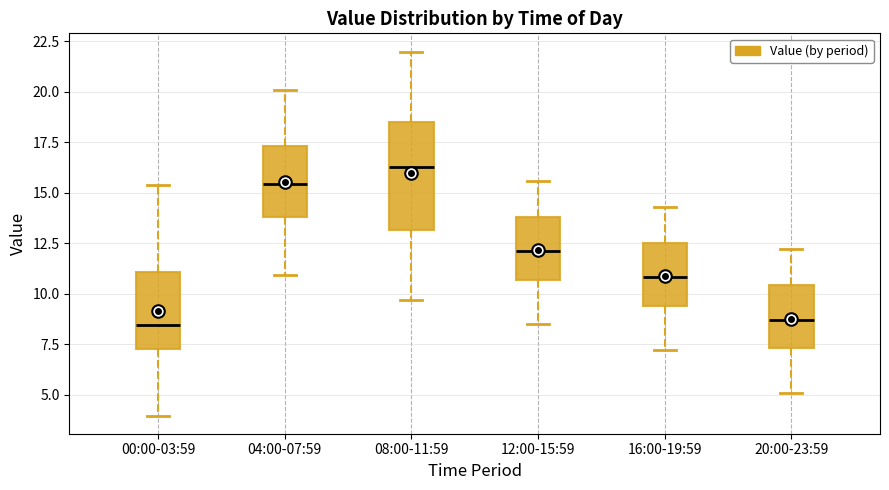

Reading left to right, transcribe this box plot: for each box, give where its median line is, the range the box spans, and where its two whiskers end, as read against the y-axis. The values are not printed on the chart, so give them approximately, as read against the axis.

00:00-03:59: median 8.5, box 7.5 to 11.0, whiskers 4.0 to 15.5
04:00-07:59: median 15.5, box 14.0 to 17.5, whiskers 11.0 to 20.0
08:00-11:59: median 16.5, box 13.0 to 18.5, whiskers 9.5 to 22.0
12:00-15:59: median 12.0, box 10.5 to 14.0, whiskers 8.5 to 15.5
16:00-19:59: median 11.0, box 9.5 to 12.5, whiskers 7.0 to 14.5
20:00-23:59: median 8.5, box 7.5 to 10.5, whiskers 5.0 to 12.0